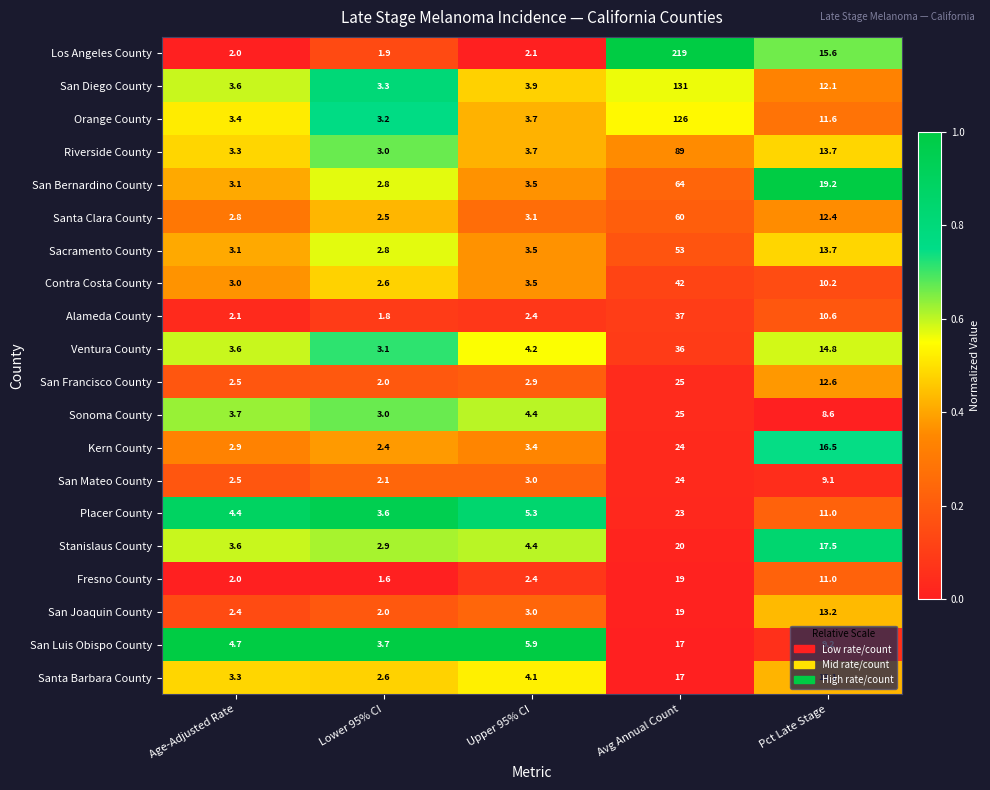

At which category does the chart reach its peak across all series?

Avg Annual Count